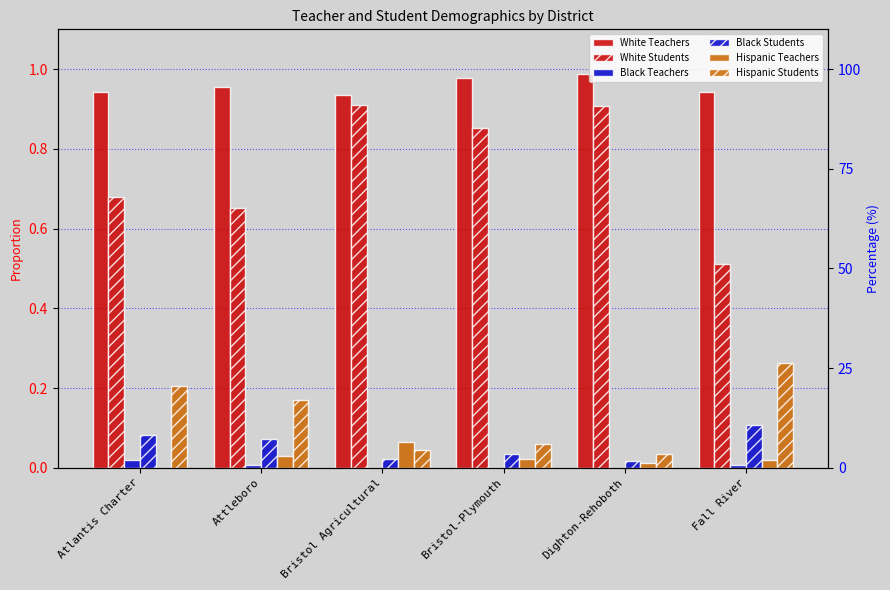

How many bars are there in each group?

6